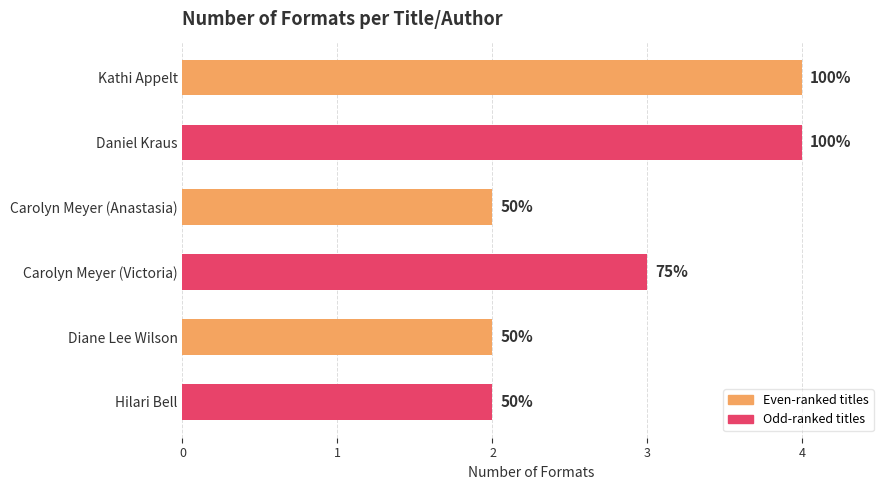

Does the chart contain any negative values?

No